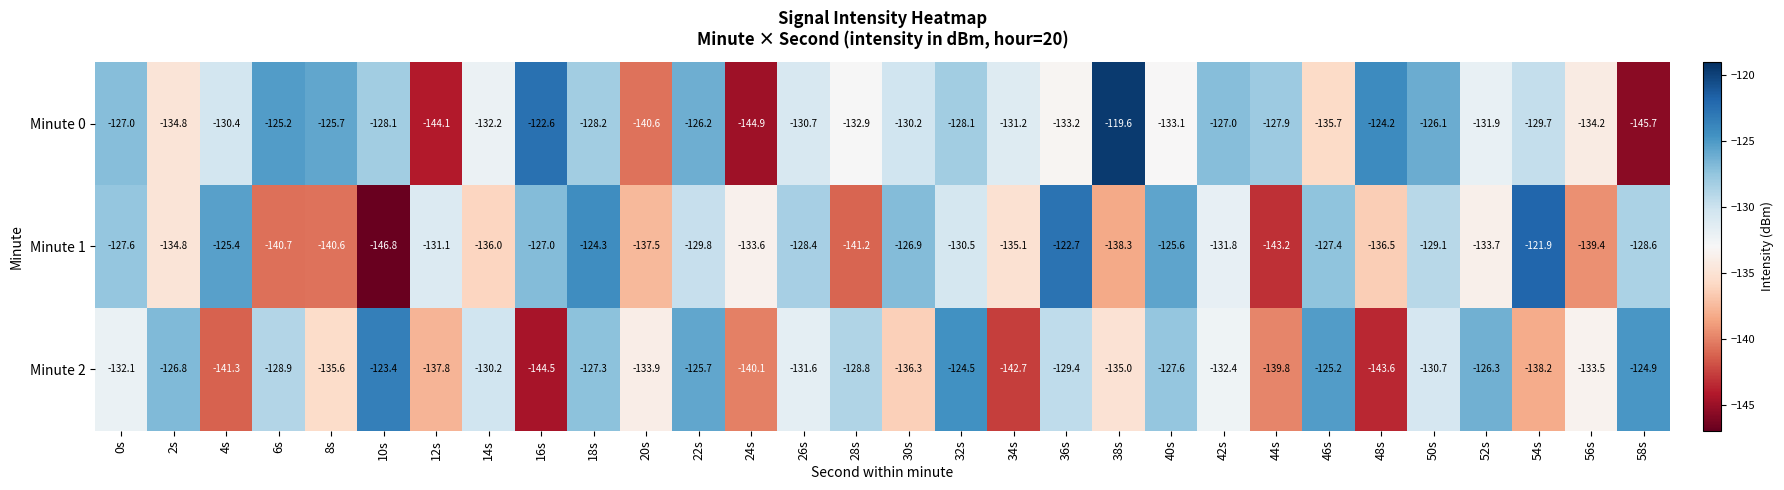

At how many categories does at least one series exceed -144?

30